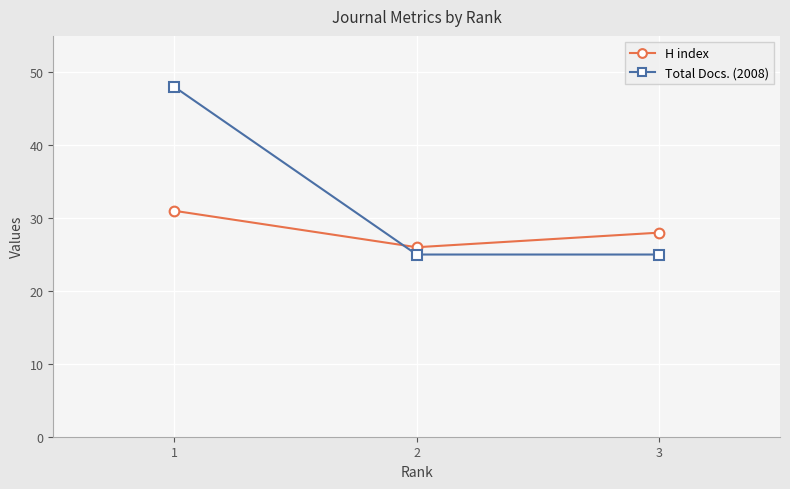

Reading right to left, list all the values displayed in this chart.

H index: 28	26	31
Total Docs. (2008): 25	25	48